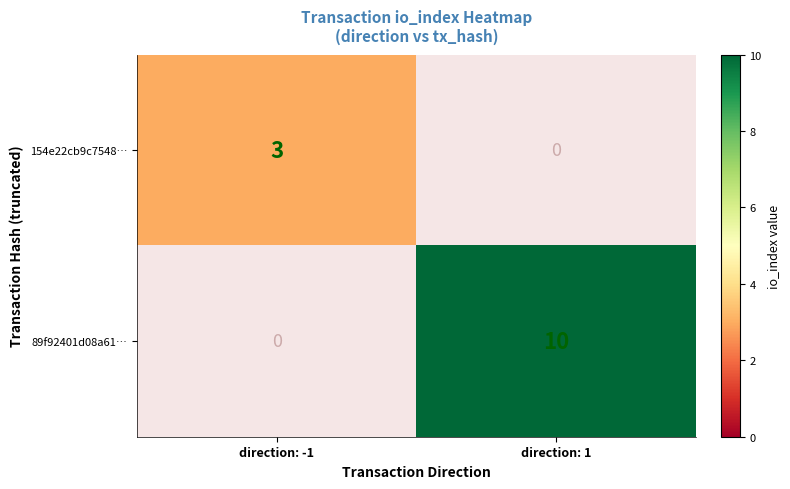

Which series changed the most between direction: -1 and direction: 1?

89f92401d08a61…